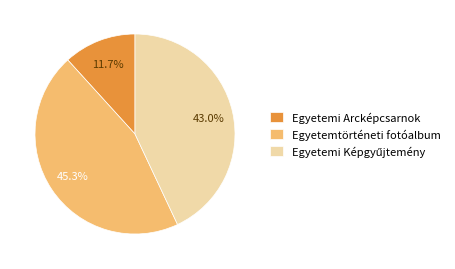

What is the smallest slice in the pie chart?

Egyetemi Arcképcsarnok